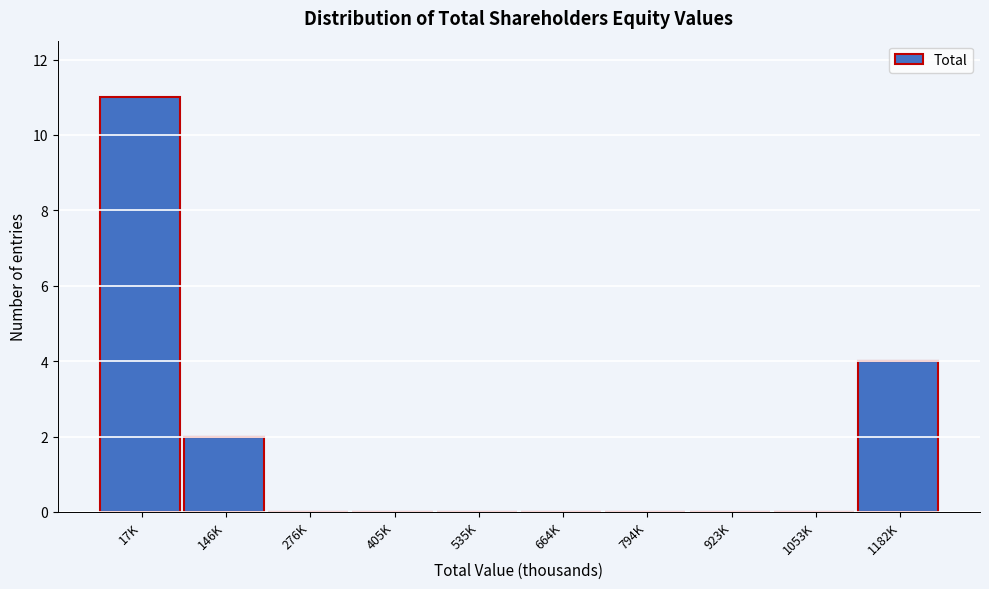

Reading right to left, list all the values displayed in this chart.

1182K=4	1053K=0	923K=0	794K=0	664K=0	535K=0	405K=0	276K=0	146K=2	17K=11